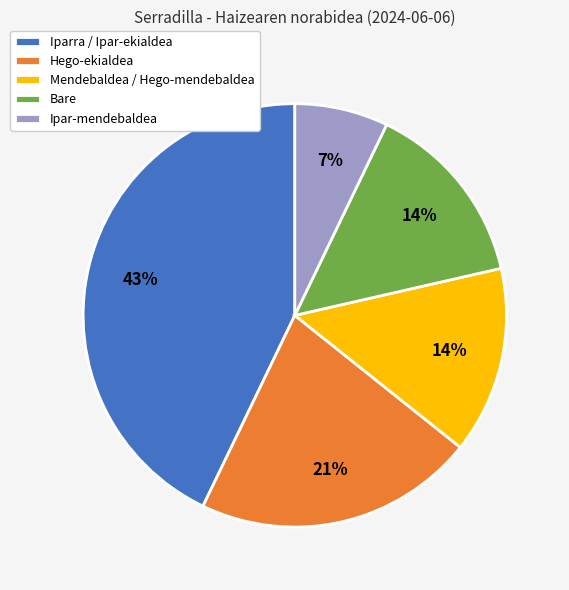

Which has a higher value, Iparra / Ipar-ekialdea or Hego-ekialdea?

Iparra / Ipar-ekialdea